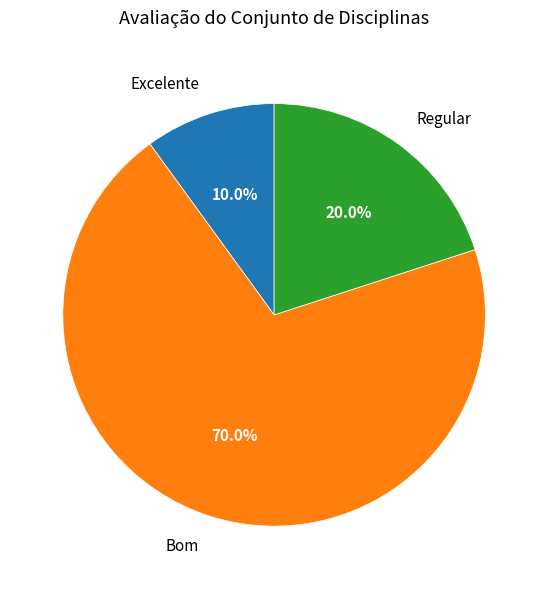

Which has a higher value, Excelente or Regular?

Regular